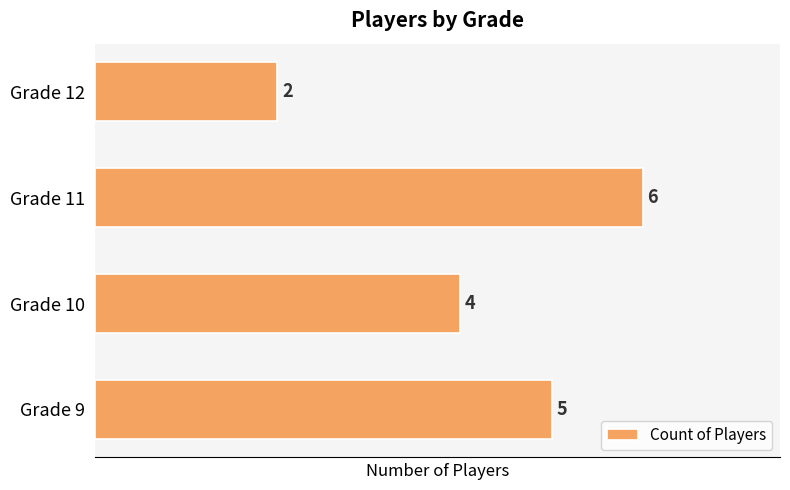

Does the chart contain stacked bars?

No